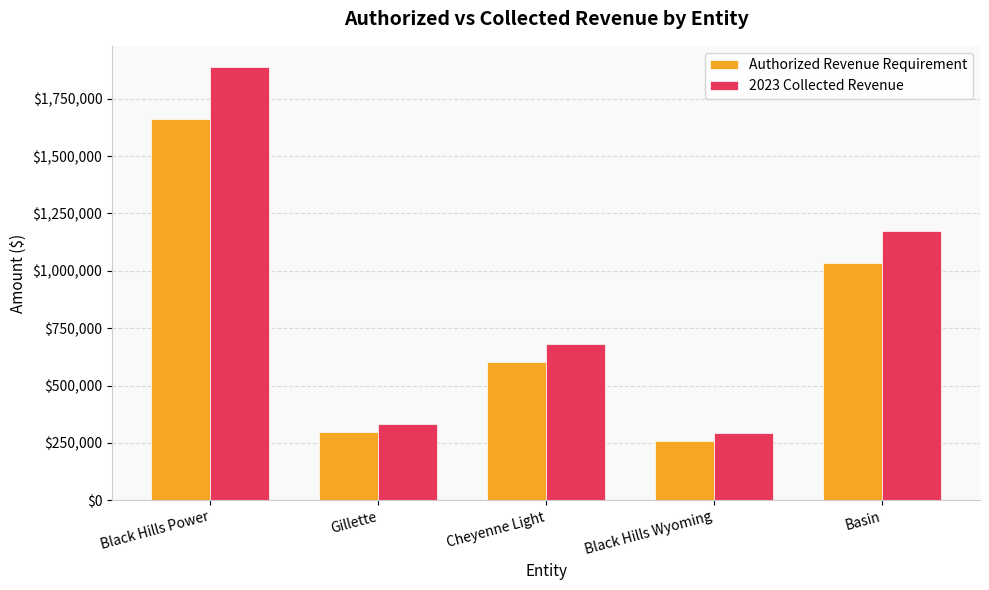

Reading left to right, list all the values displayed in this chart.

Authorized Revenue Requirement: 1660052.0	296353.0	601062.0	260384.0	1034689.0
2023 Collected Revenue: 1886019.8	334406.3	680613.3	293909.4	1172906.0